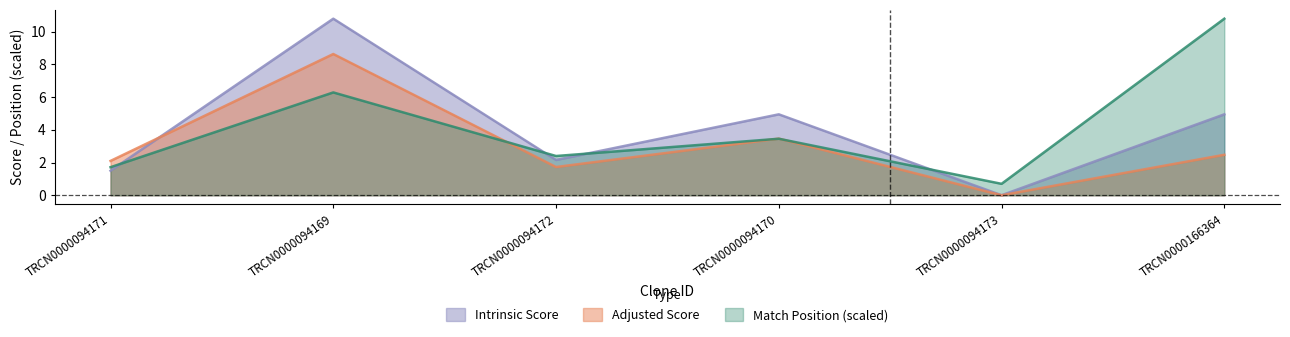

True or false: Match Position and Intrinsic Score cross at least once.

True